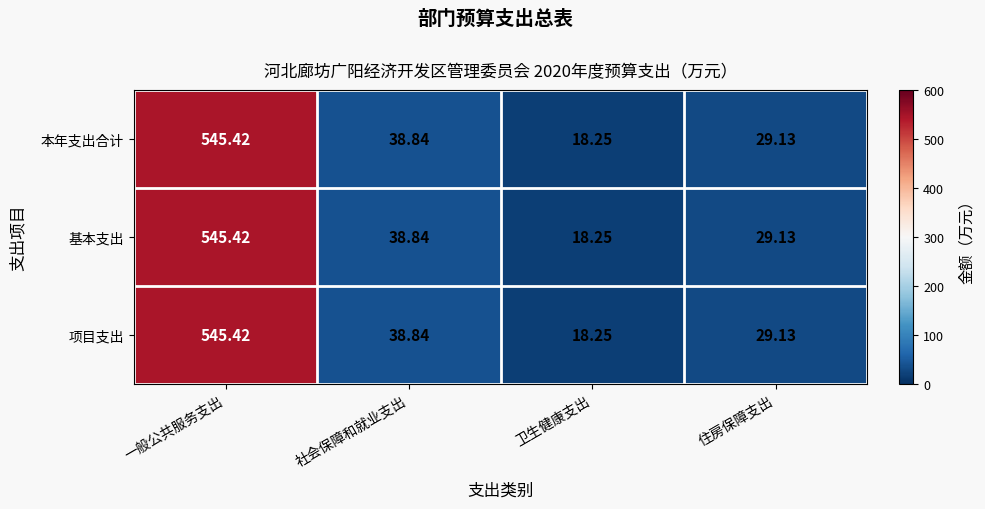

List the labels in order of 项目支出 value, smallest first.

卫生健康支出, 住房保障支出, 社会保障和就业支出, 一般公共服务支出